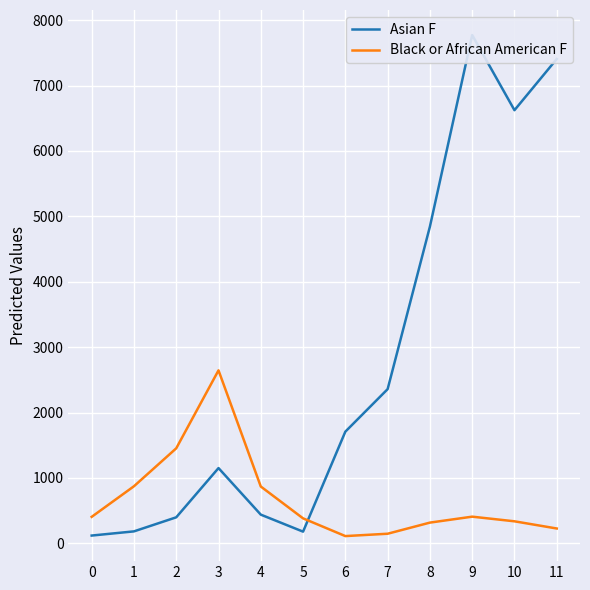

What is the sum of the Asian F values at 3 and 5?

1330